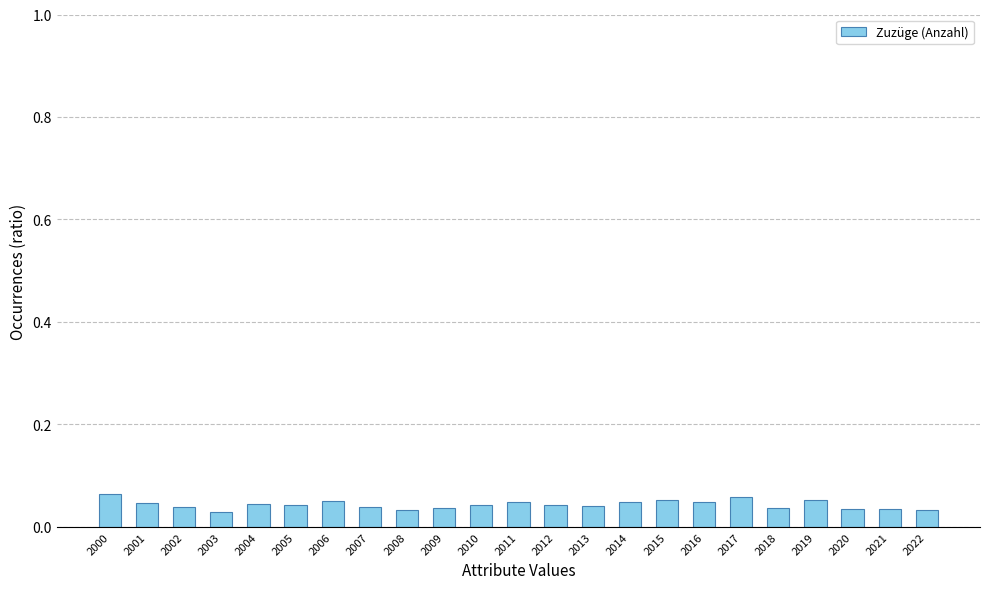

The chart shows a value of 0.1 at 2002. True or false?

False